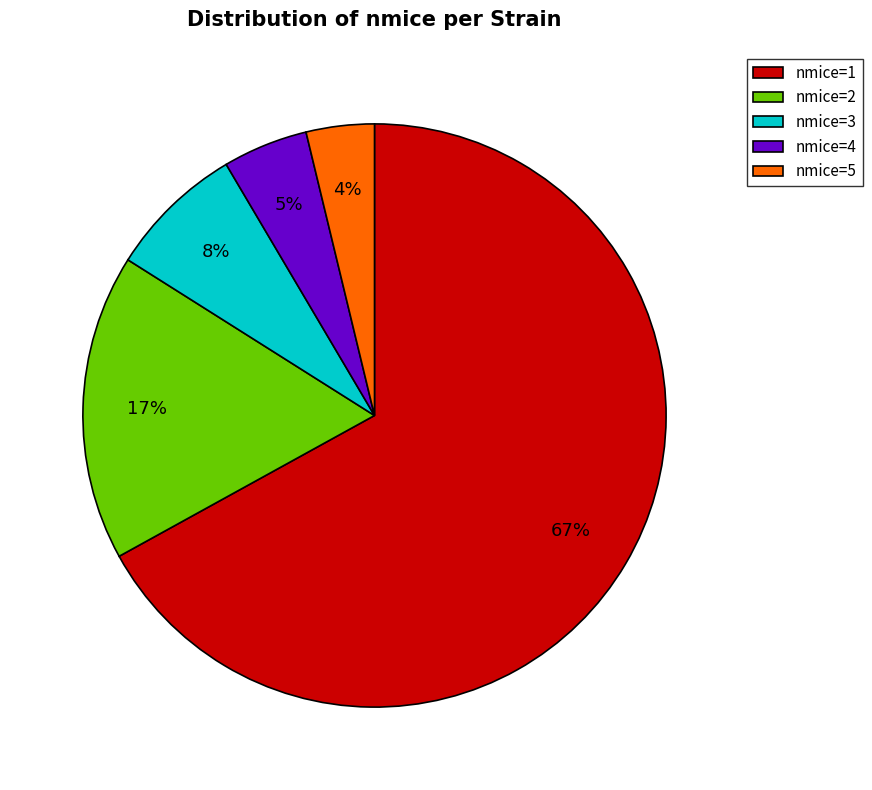

Which category has the biggest portion of the pie?

nmice=1